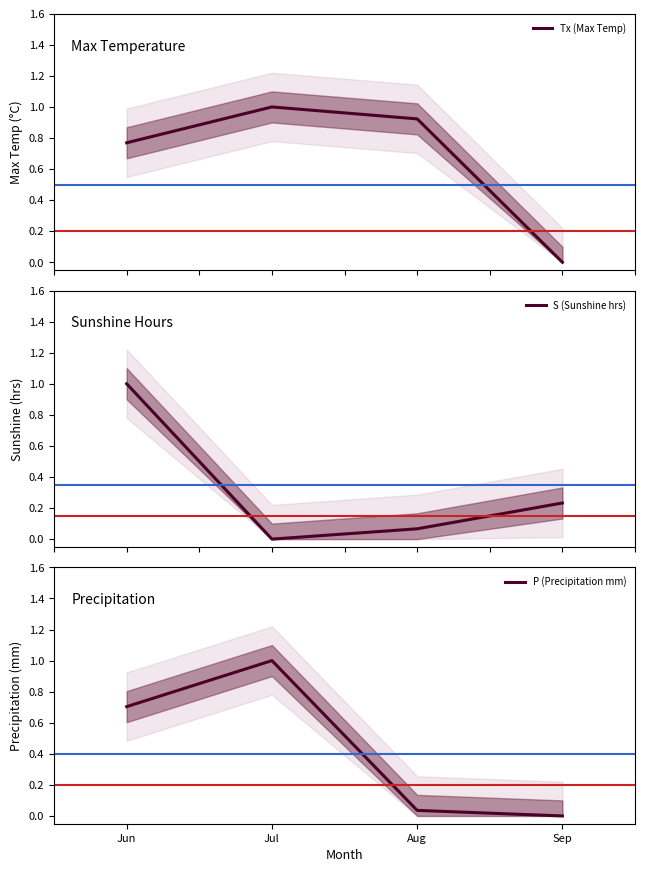

What are all the series names shown in the legend?

Tx (Max Temp), S (Sunshine hrs), P (Precipitation mm)